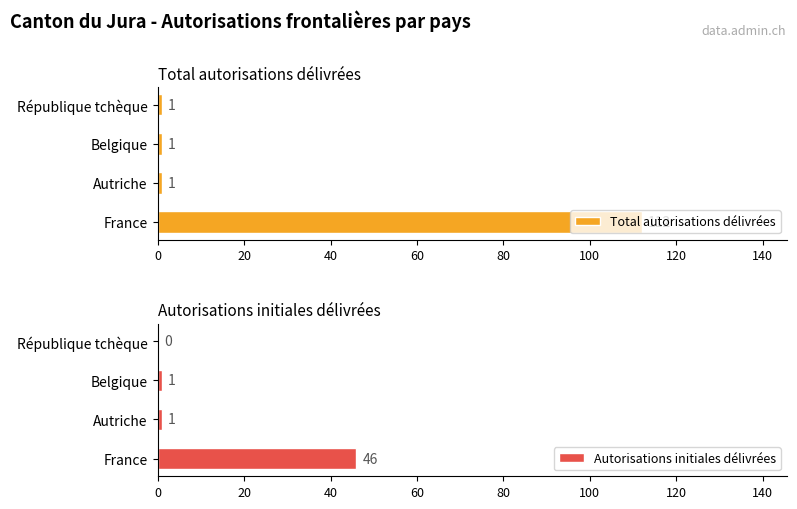

Rank the series by their maximum value, from highest to lowest.

Total autorisations délivrées, Autorisations initiales délivrées